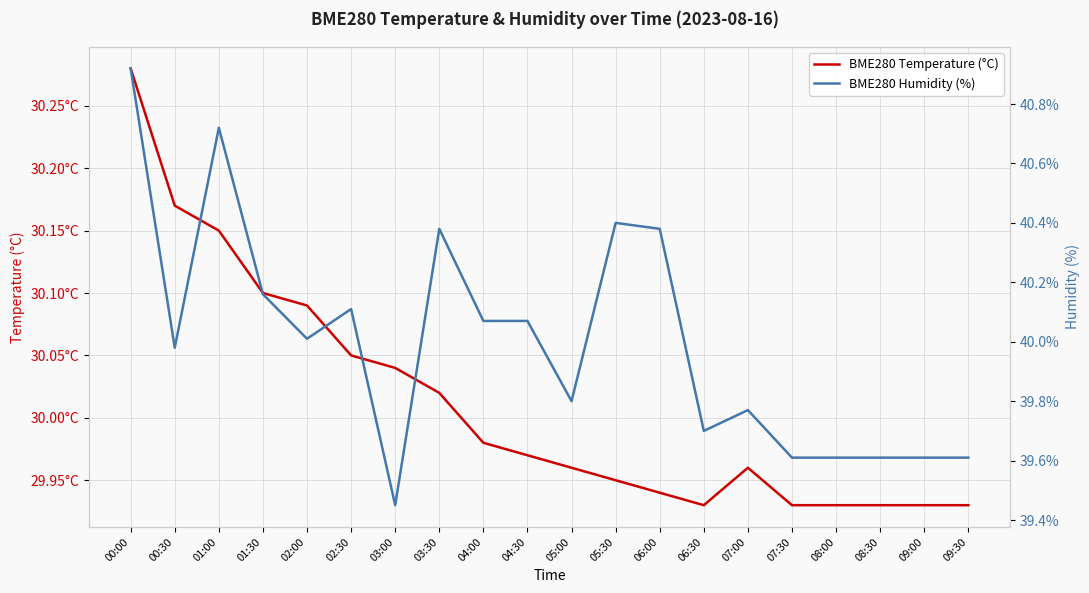

What is the spread (max minus min) of values at 01:30?

10.1